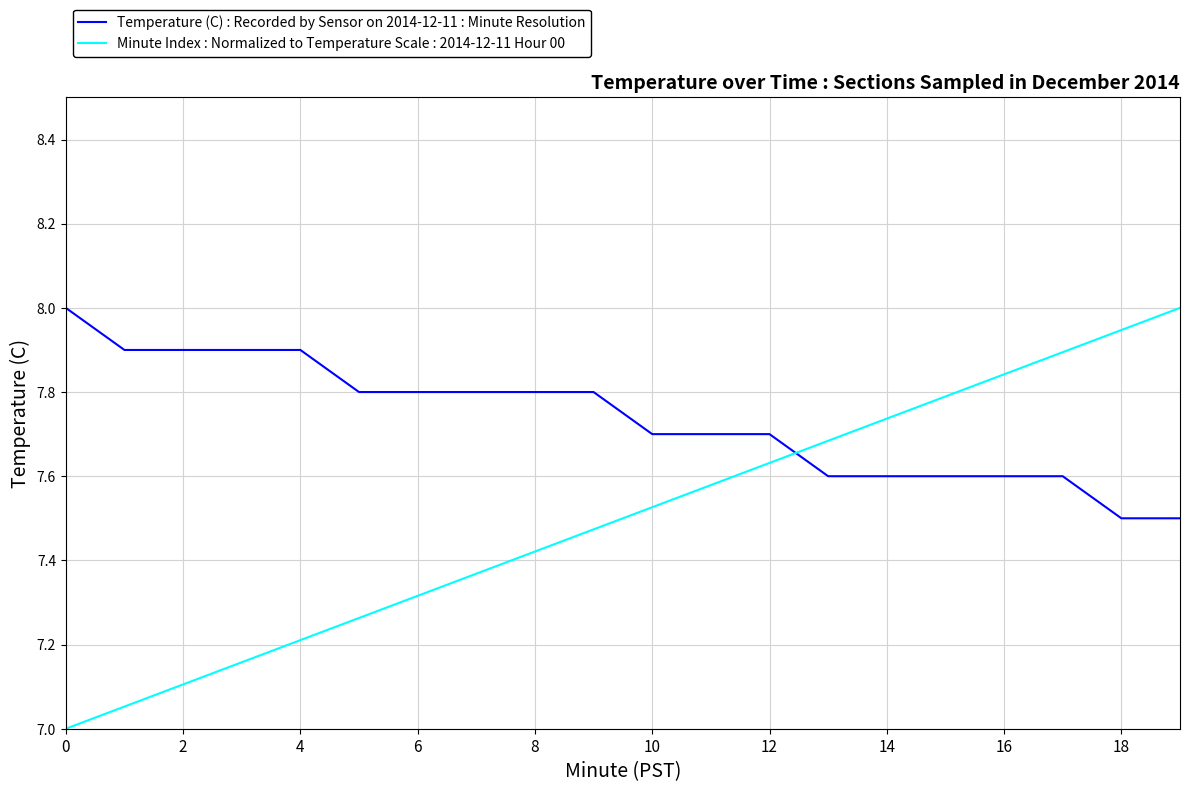

What is the difference between the maximum and minimum values in the Temperature (C) : Recorded by Sensor on 2014-12-11 : Minute Resolution series?

0.5